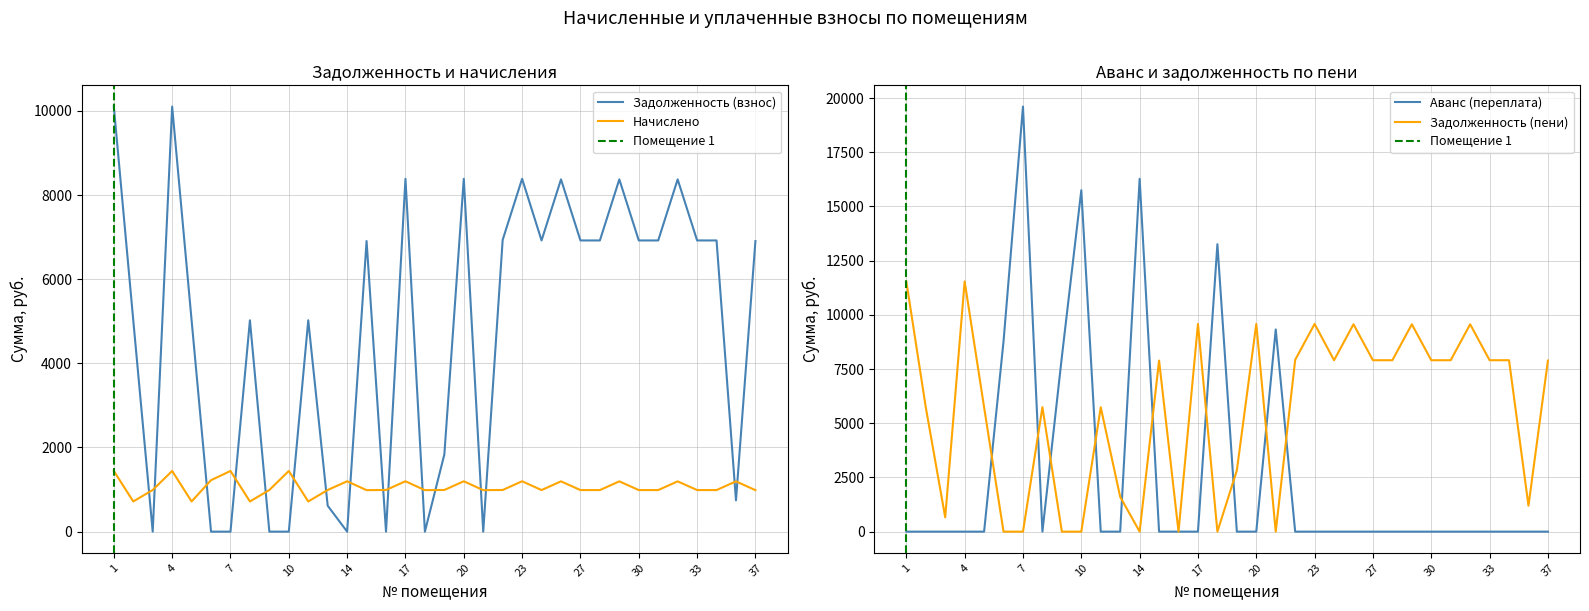

Does the chart have visible grid lines?

Yes